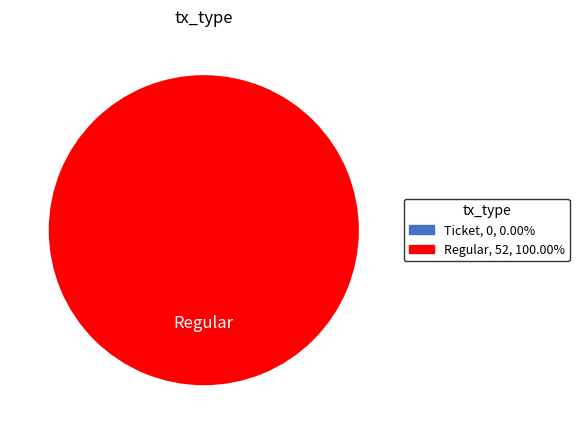

Which category has the biggest portion of the pie?

Regular